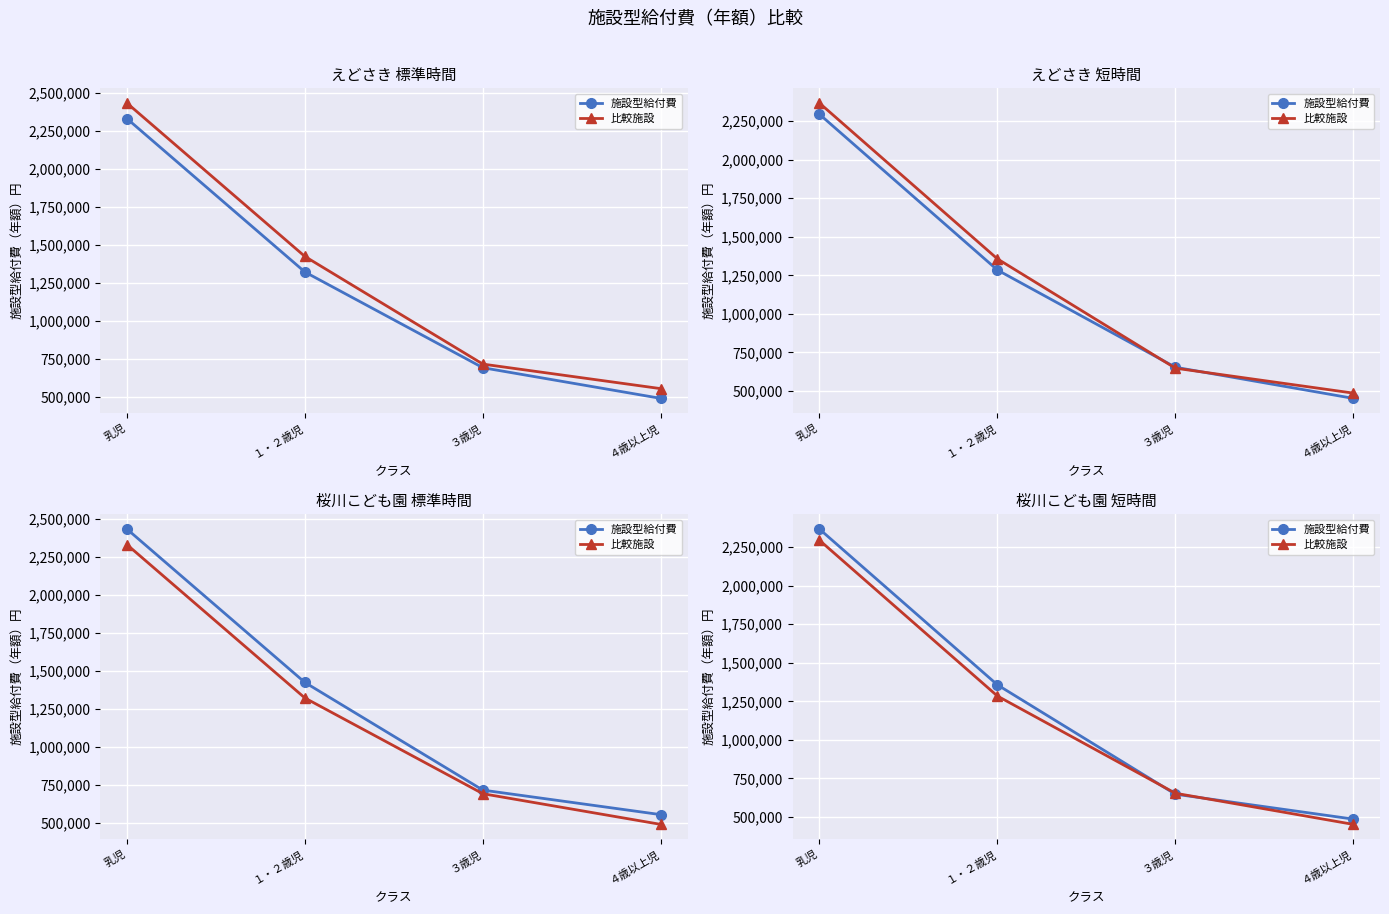

The value of 施設型給付費 at 乳児 is 3534643. True or false?

False